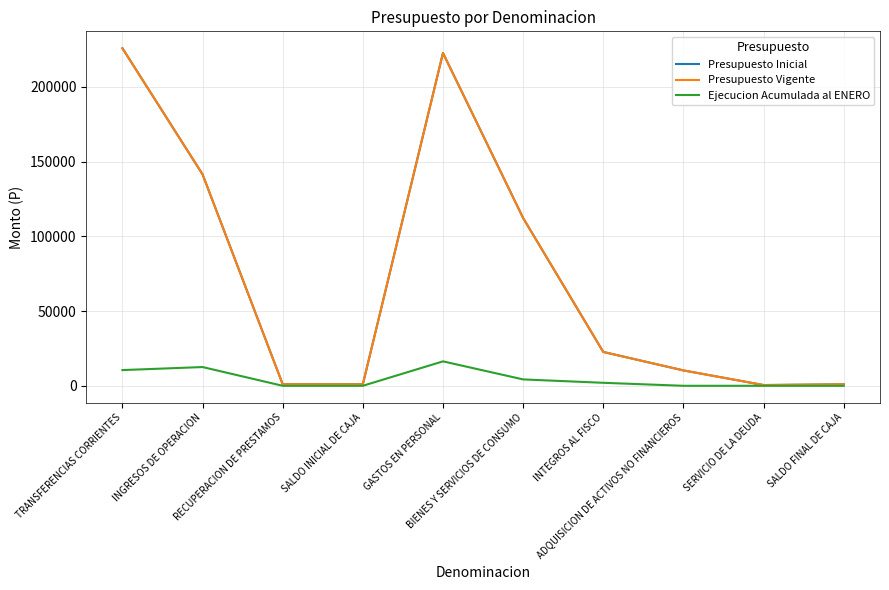

Where is Presupuesto Vigente nearest to the value 113183?

BIENES Y SERVICIOS DE CONSUMO